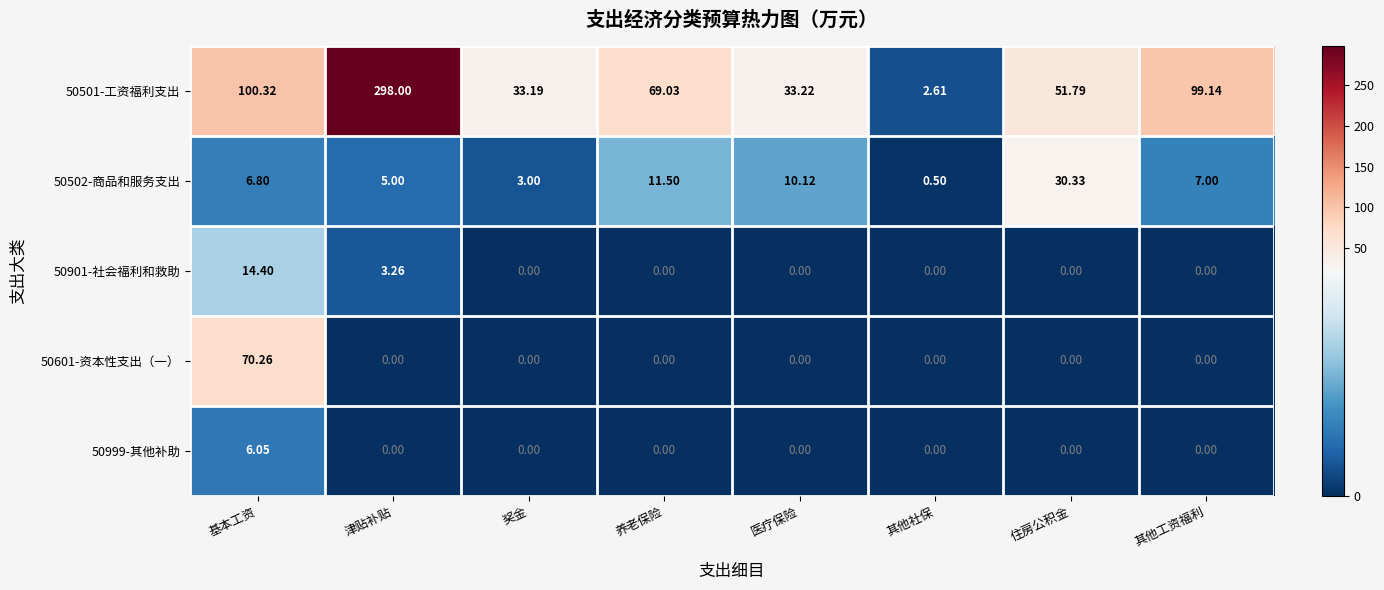

List the labels in order of 50501-工资福利支出 value, largest first.

津贴补贴, 基本工资, 其他工资福利, 养老保险, 住房公积金, 医疗保险, 奖金, 其他社保